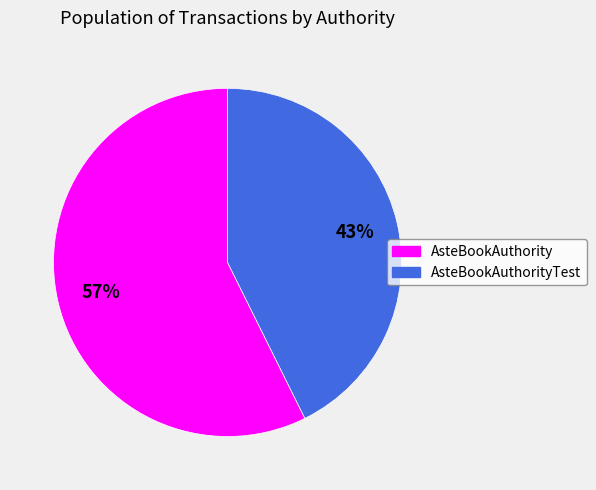

What is the majority slice?

AsteBookAuthority